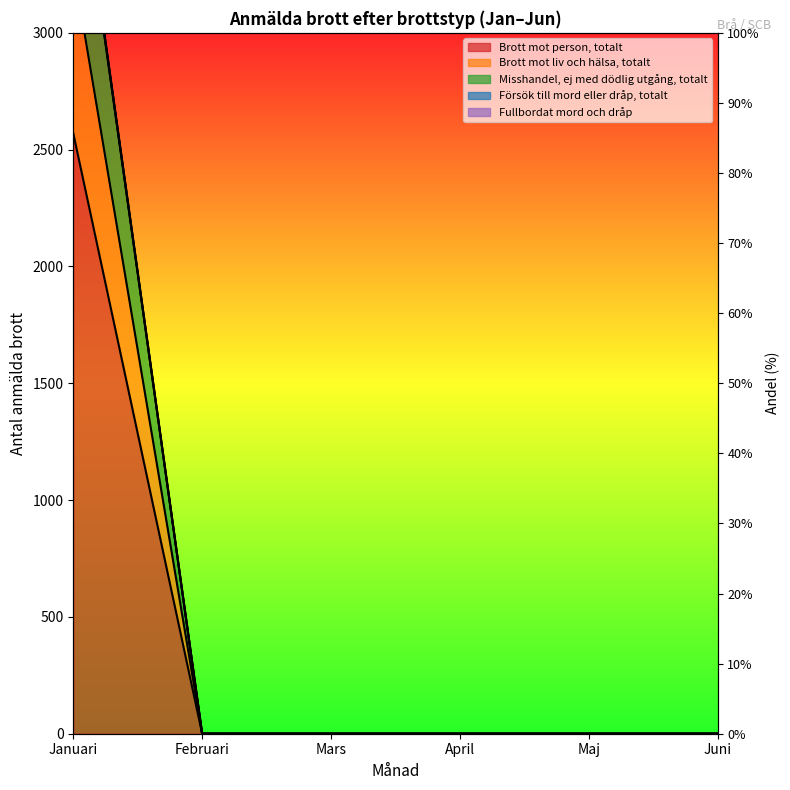

Reading left to right, transcribe all the data shown in this chart.

Brott mot person, totalt: Januari=3285	Februari=0	Mars=0	April=0	Maj=0	Juni=0
Brott mot liv och hälsa, totalt: Januari=2570	Februari=0	Mars=0	April=0	Maj=0	Juni=0
Misshandel, ej med dödlig utgång, totalt: Januari=3937	Februari=0	Mars=0	April=0	Maj=0	Juni=0
Försök till mord eller dråp, totalt: Januari=3948	Februari=0	Mars=0	April=0	Maj=0	Juni=0
Fullbordat mord och dråp: Januari=3951	Februari=0	Mars=0	April=0	Maj=0	Juni=0